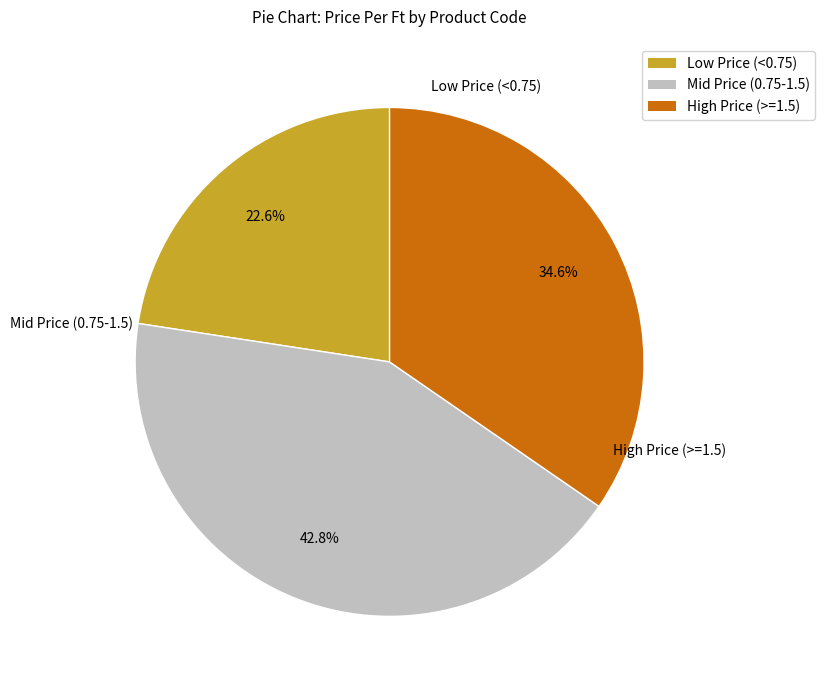

Is there any slice that represents more than half of the pie?

No